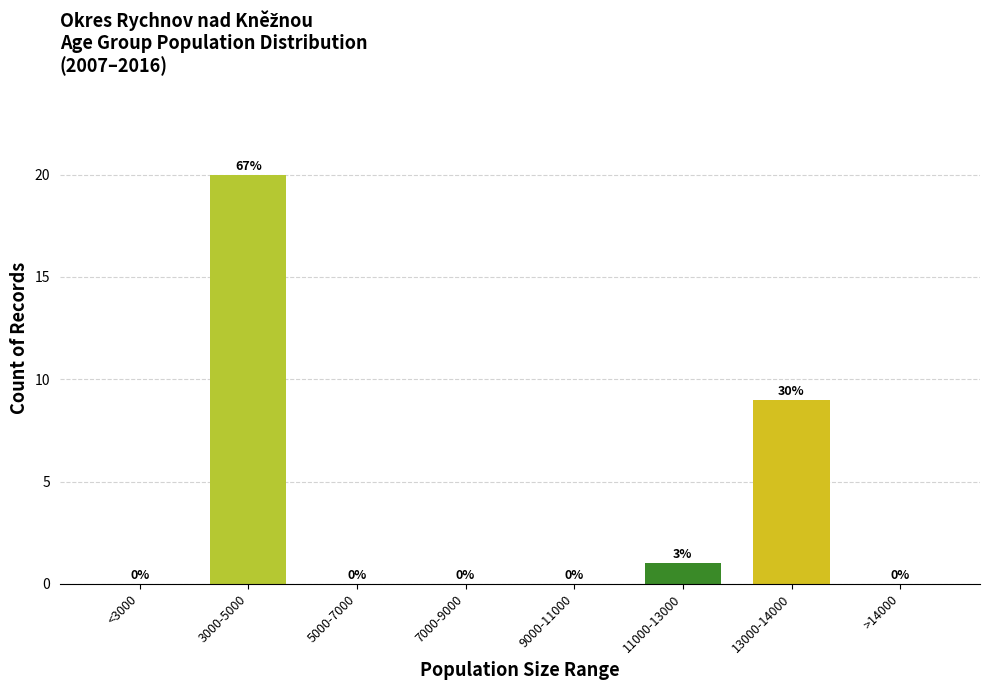

Reading right to left, transcribe all the data shown in this chart.

>14000=0	13000-14000=9	11000-13000=1	9000-11000=0	7000-9000=0	5000-7000=0	3000-5000=20	<3000=0